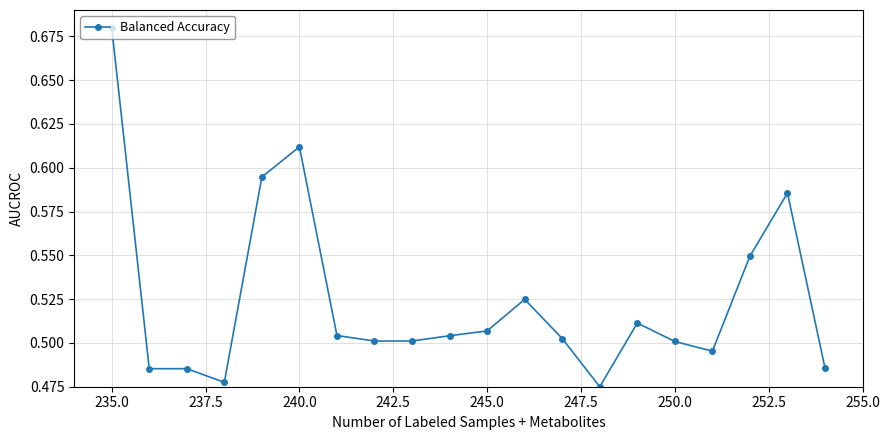

How many values are between 0 and 1?

20